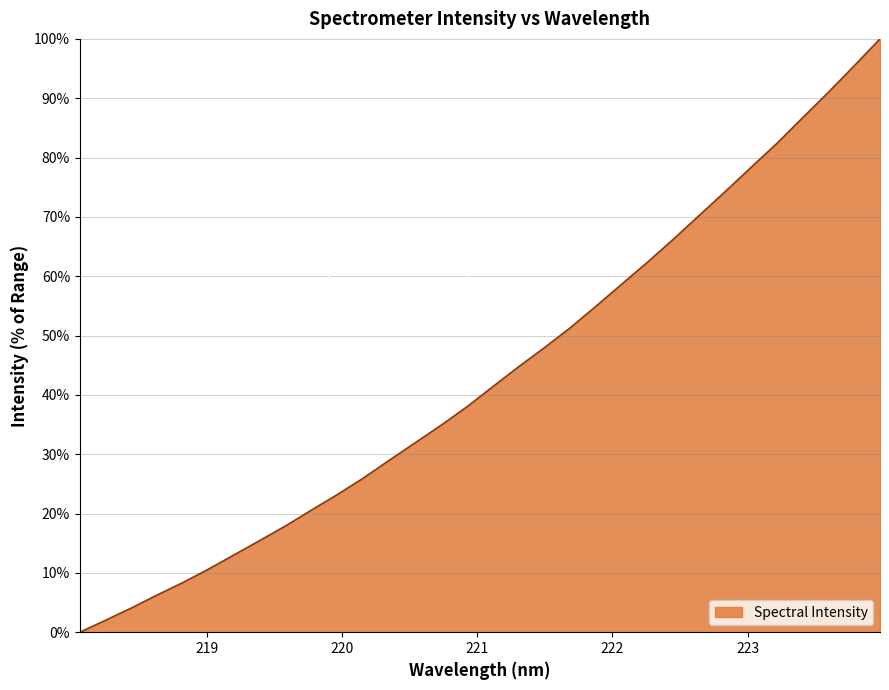

How many values are above zero?

31